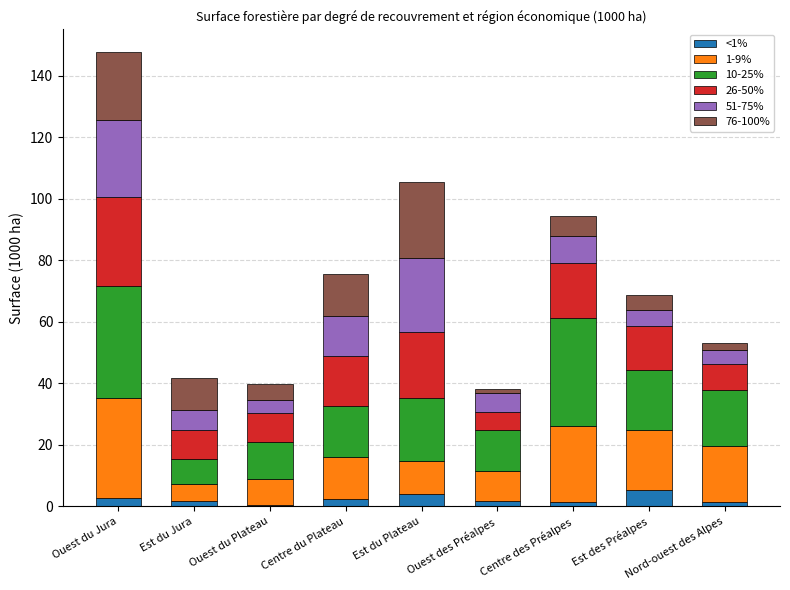

Does the chart contain stacked bars?

Yes